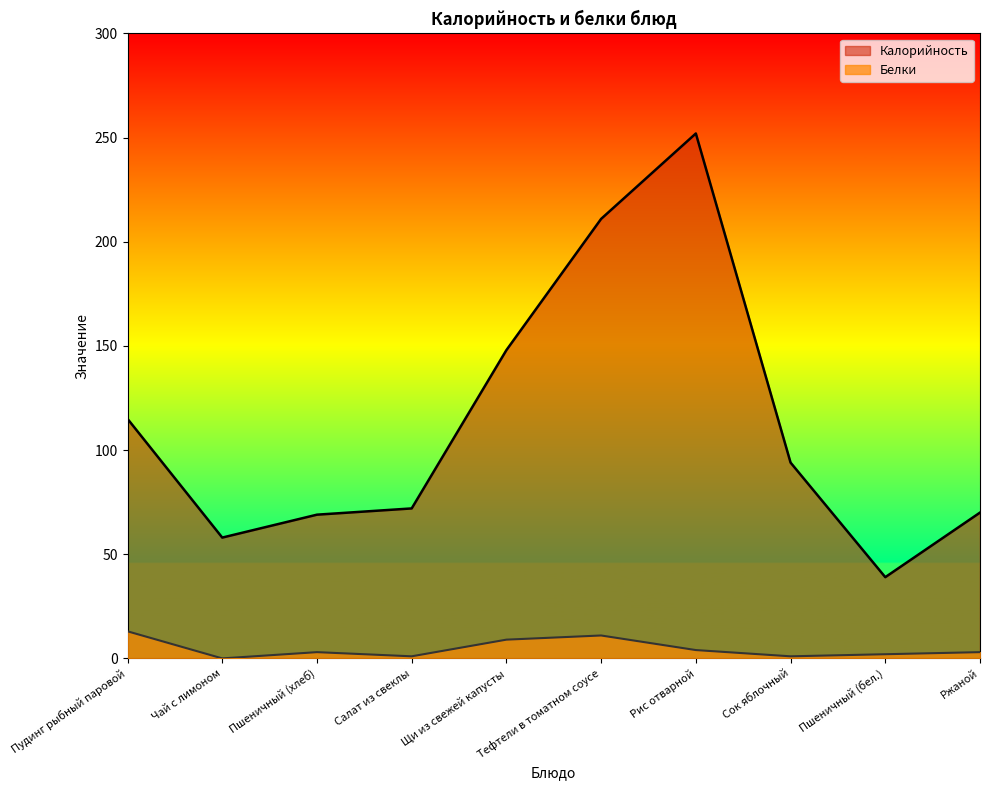

The Белки series shows 11 at Тефтели в томатном соусе. True or false?

True